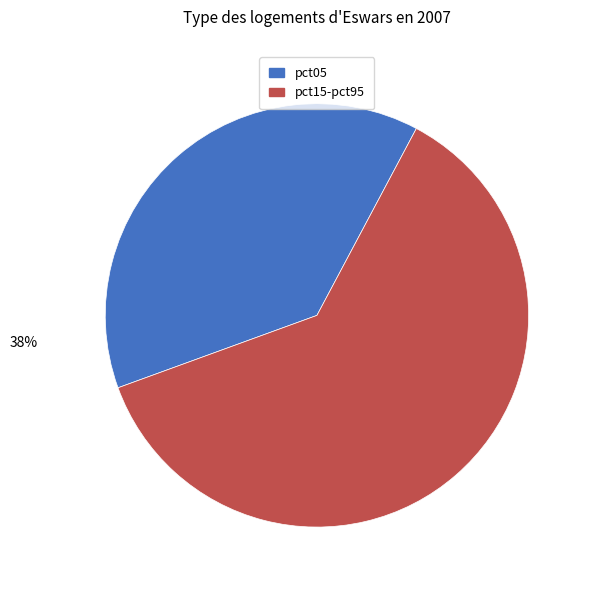

To the nearest percent, what is the average slice percentage?

50%